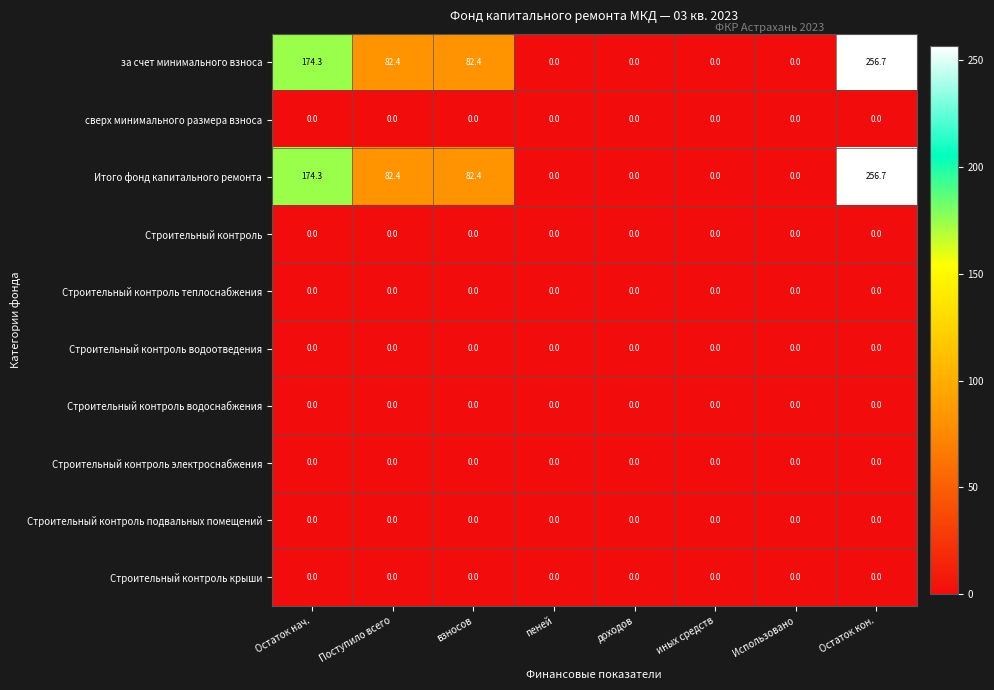

At which category is the sum across all series the highest?

Остаток кон.